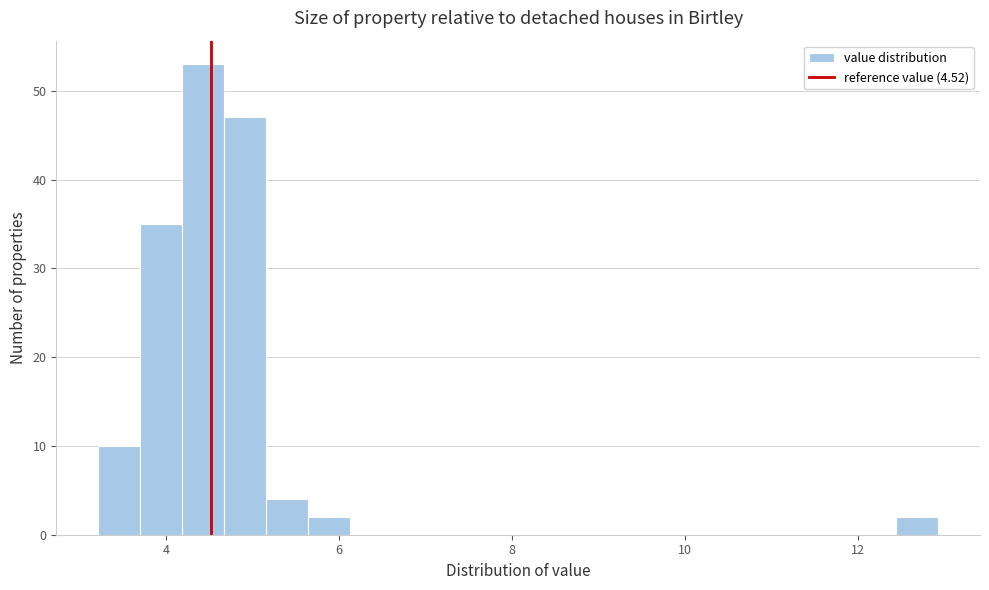

Read against the x-axis, roughly where is the centre of the tallest bar?

4.4